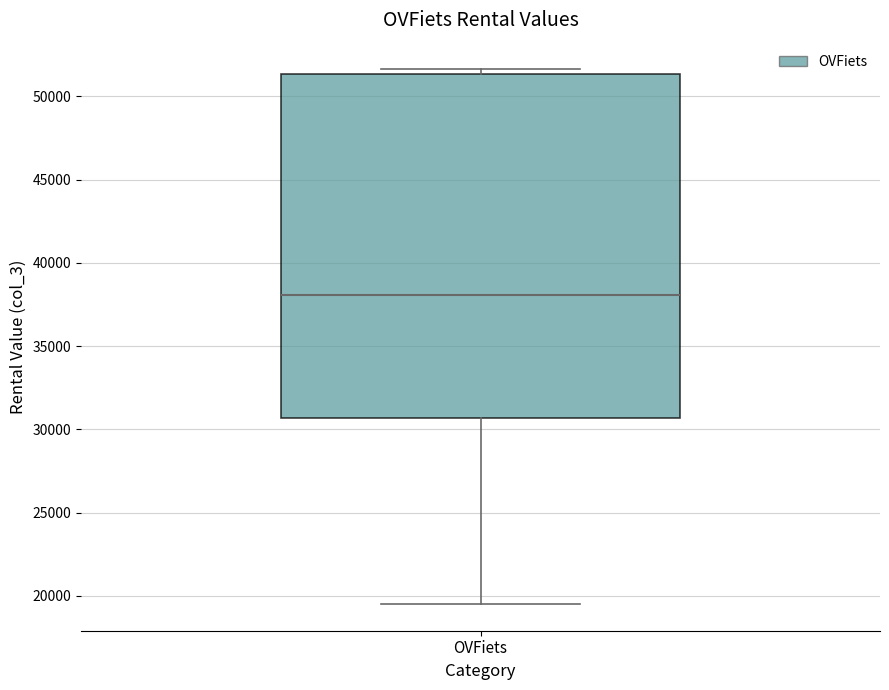

Read this box plot against the y-axis: the position of the median line, the range covered by the box, and the ends of both whiskers. The values are not printed on the chart, so give them approximately, as read against the axis.

median 38000, box 30500 to 51500, whiskers 19500 to 51500 (just above the box's upper edge)